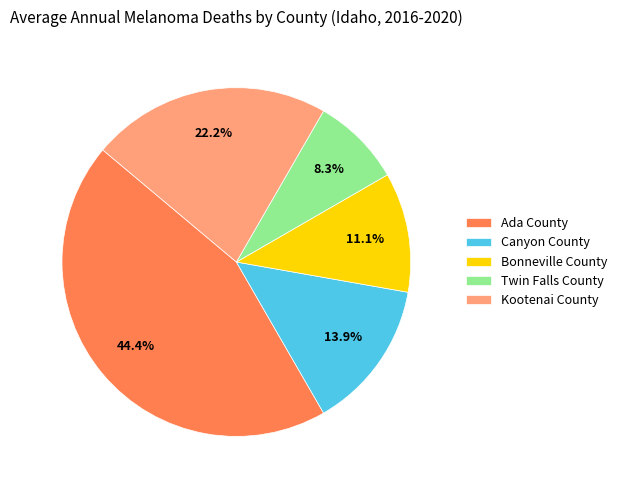

To the nearest percent, what percentage of the pie is Kootenai County?

22%